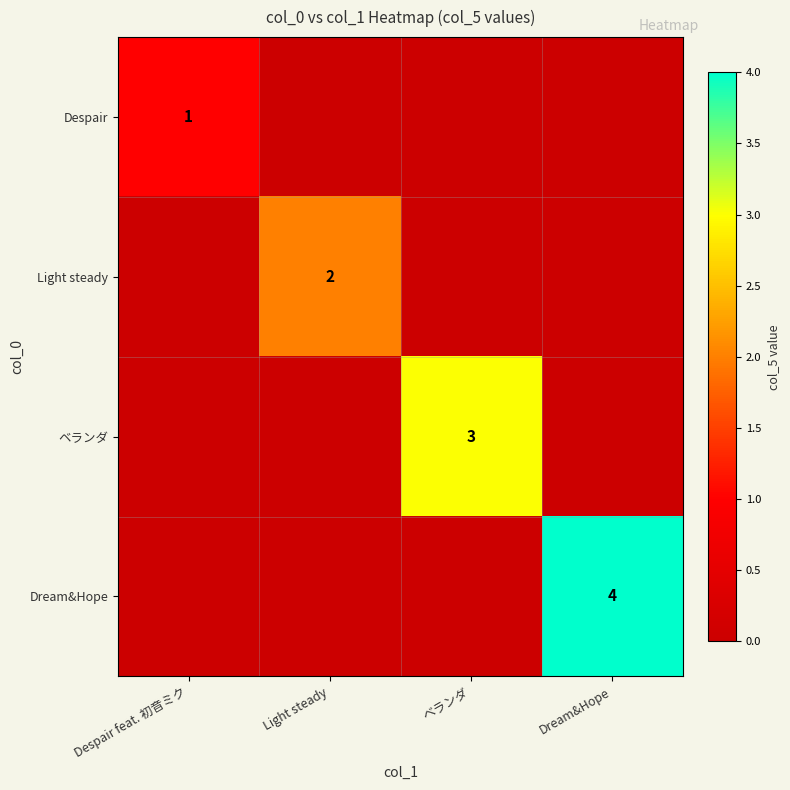

True or false: Dream&Hope has a value of 4 at Dream&Hope.

True